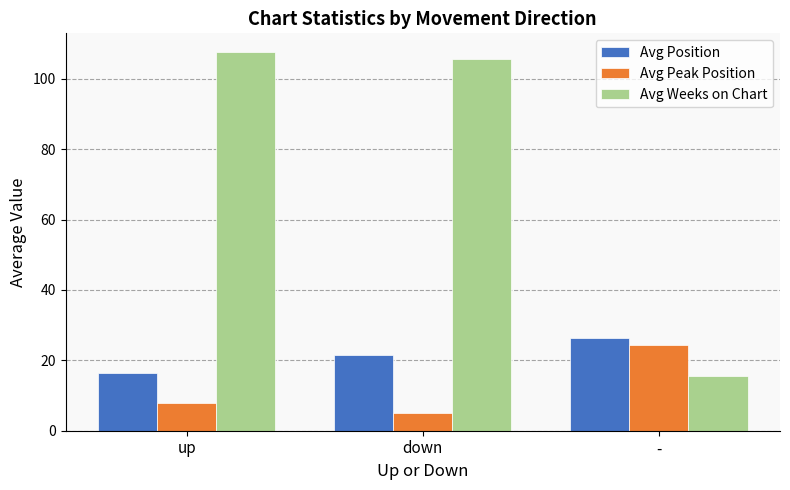

Count the number of data series in this chart.

3